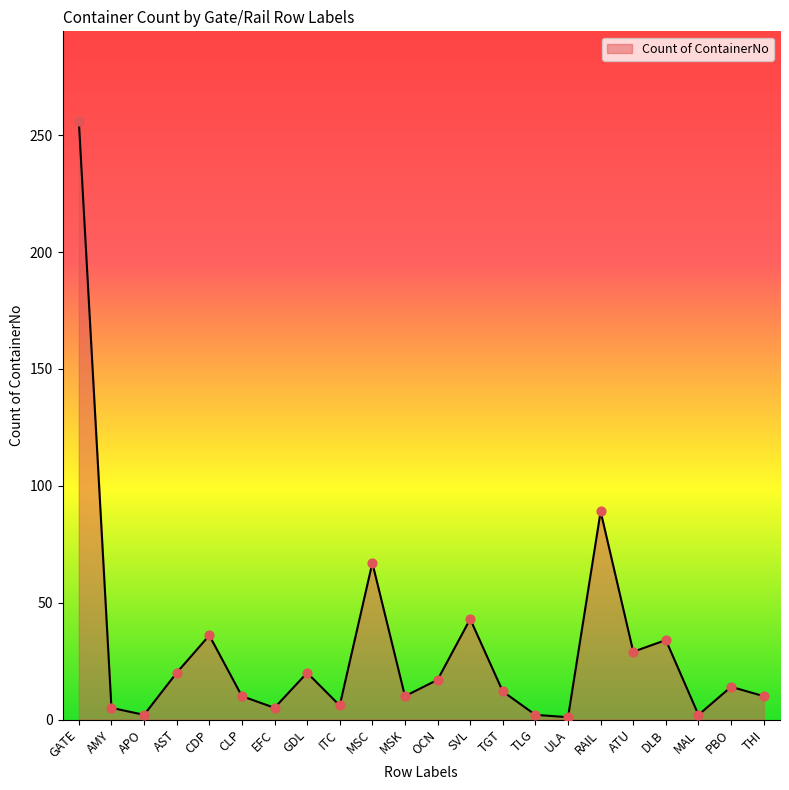

What is the change in value from AST to RAIL?

+69